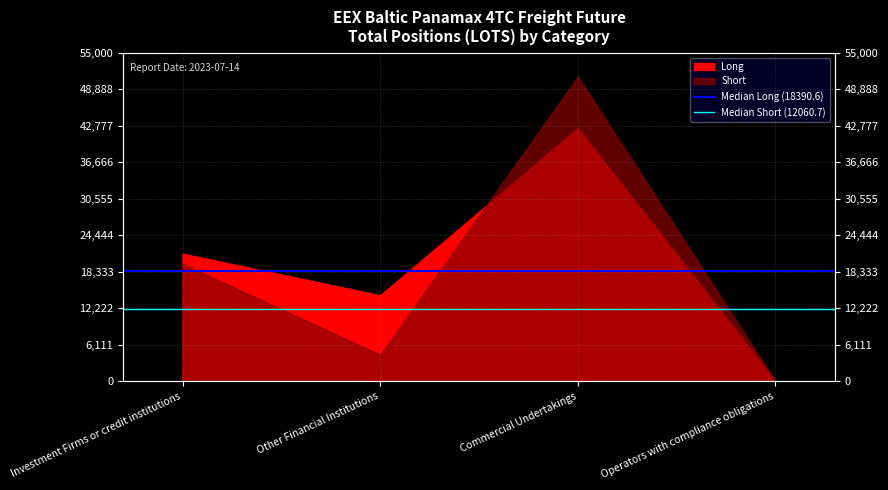

Is the value of Median Short (12060.7) at Investment Firms or credit institutions greater than the value of Median Long (18390.6) at Other Financial Institutions?

No